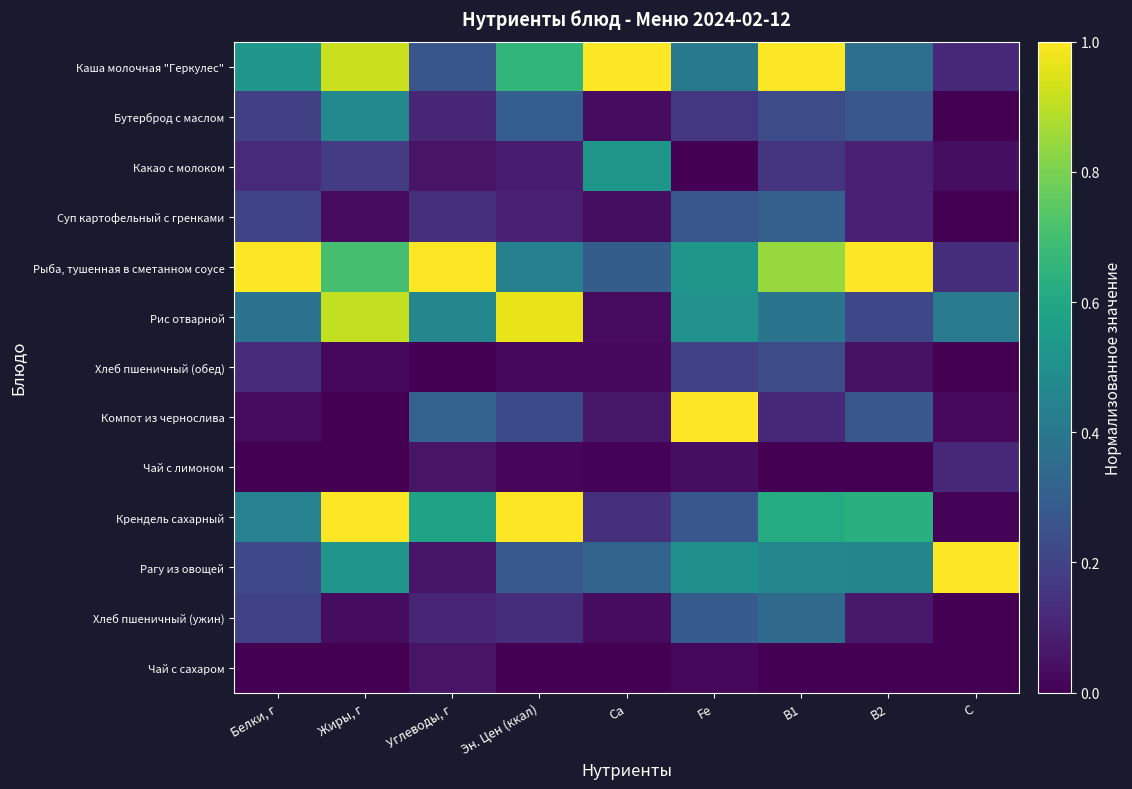

Which series has the largest total across all categories?

Рыба, тушенная в сметанном соусе